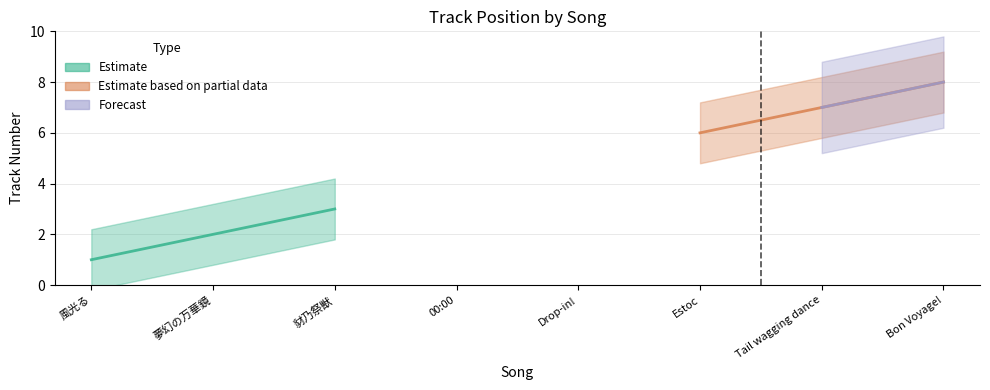

Does the chart display data point markers on the line(s)?

No